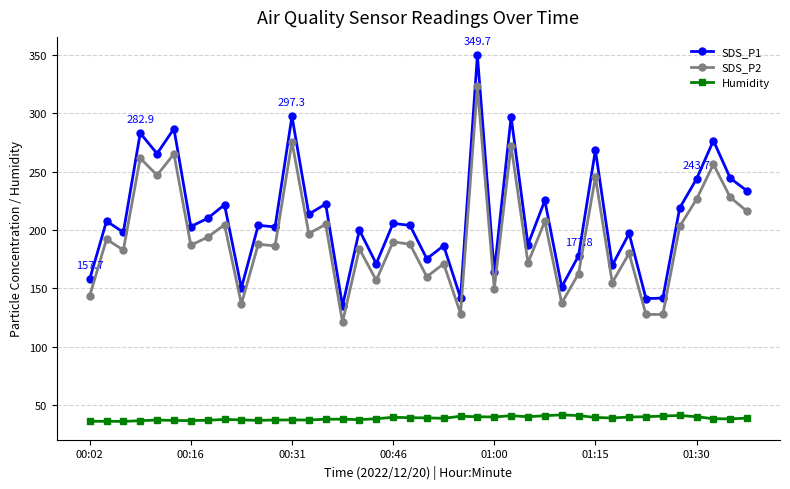

Which series has the widest spread of values?

SDS_P1